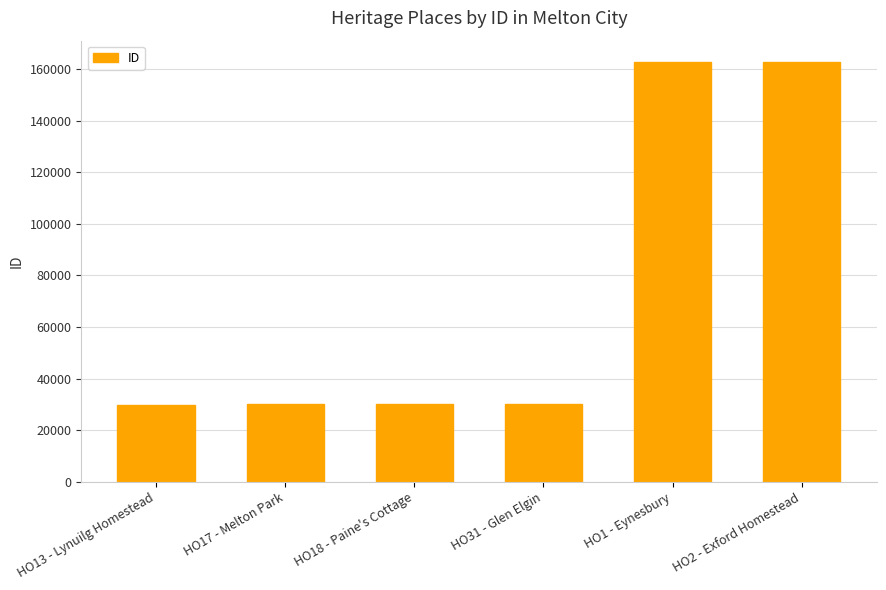

Does the chart contain any negative values?

No